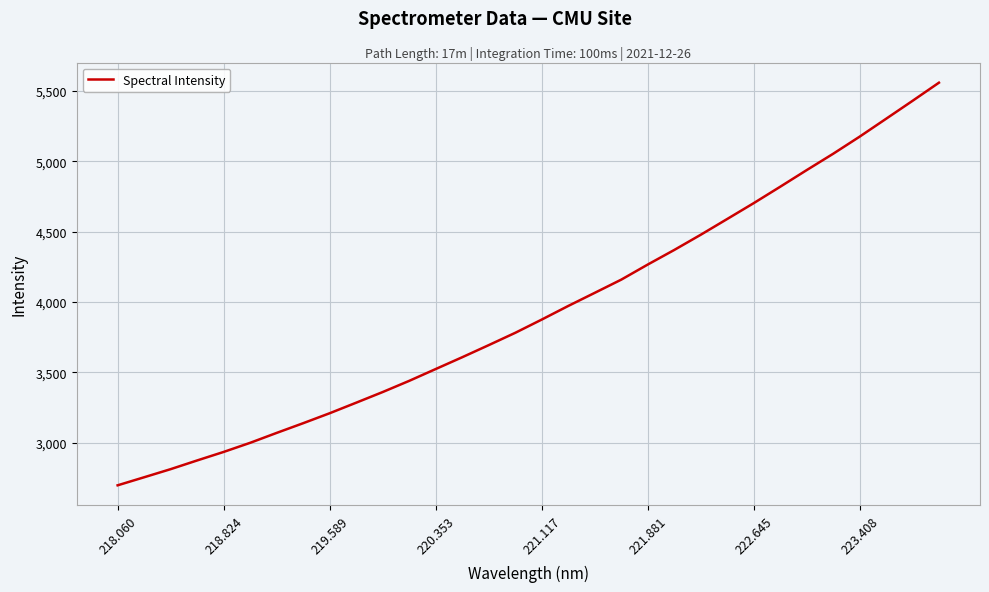

What is the difference between the maximum and minimum values?

2861.9